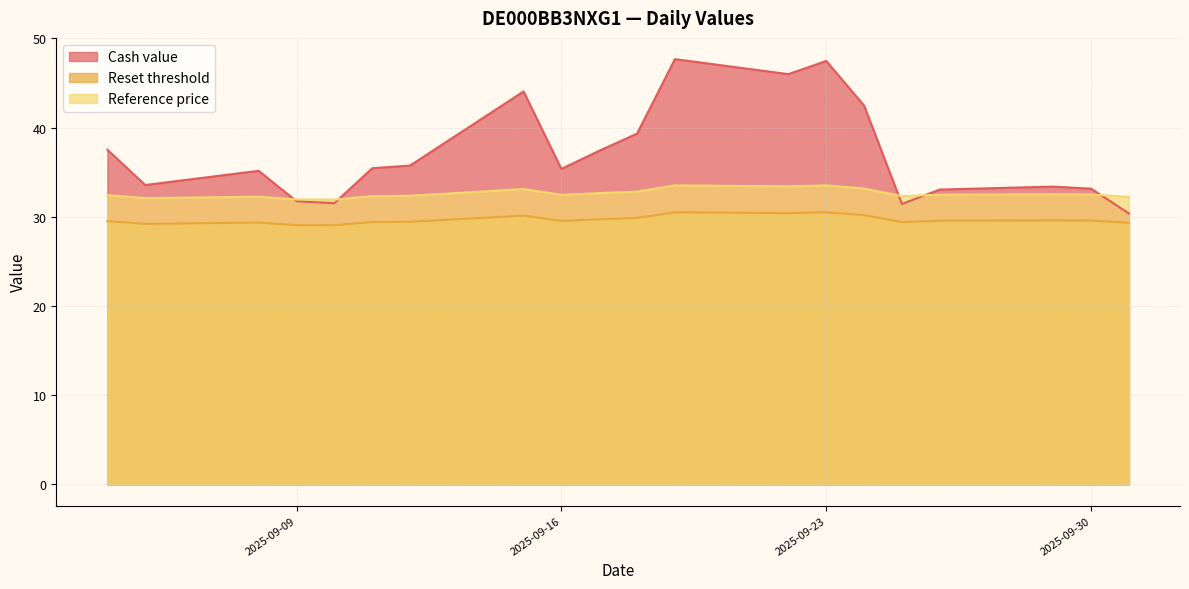

True or false: Reference price and Reset threshold cross at least once.

False